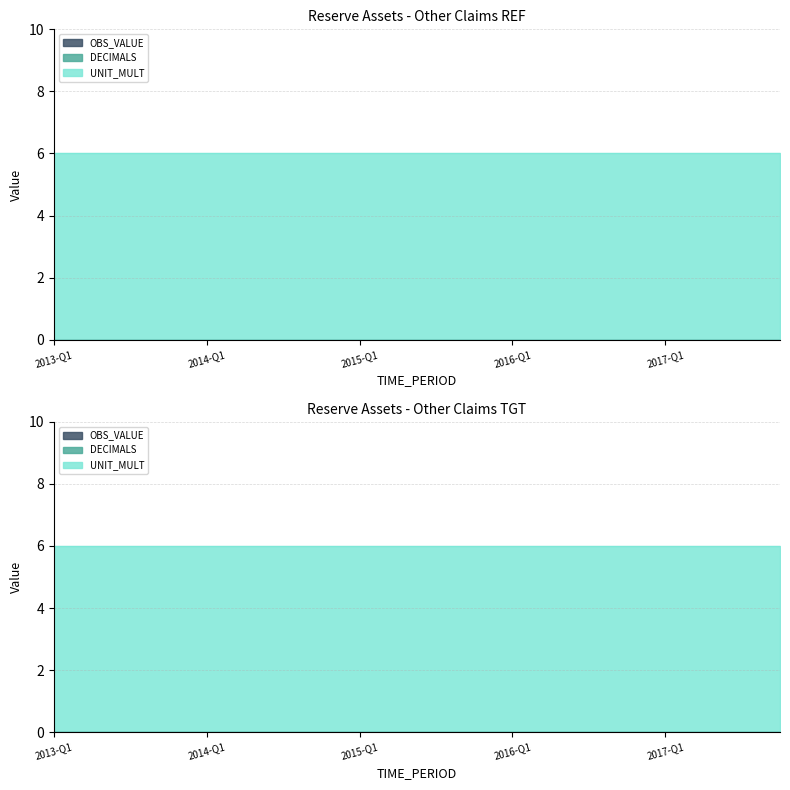

Reading left to right, list all the values displayed in this chart.

OBS_VALUE: 0	0	0	0	0	0	0	0	0	0	0	0	0	0	0	0	0	0	0	0
DECIMALS: 0	0	0	0	0	0	0	0	0	0	0	0	0	0	0	0	0	0	0	0
UNIT_MULT: 6	6	6	6	6	6	6	6	6	6	6	6	6	6	6	6	6	6	6	6